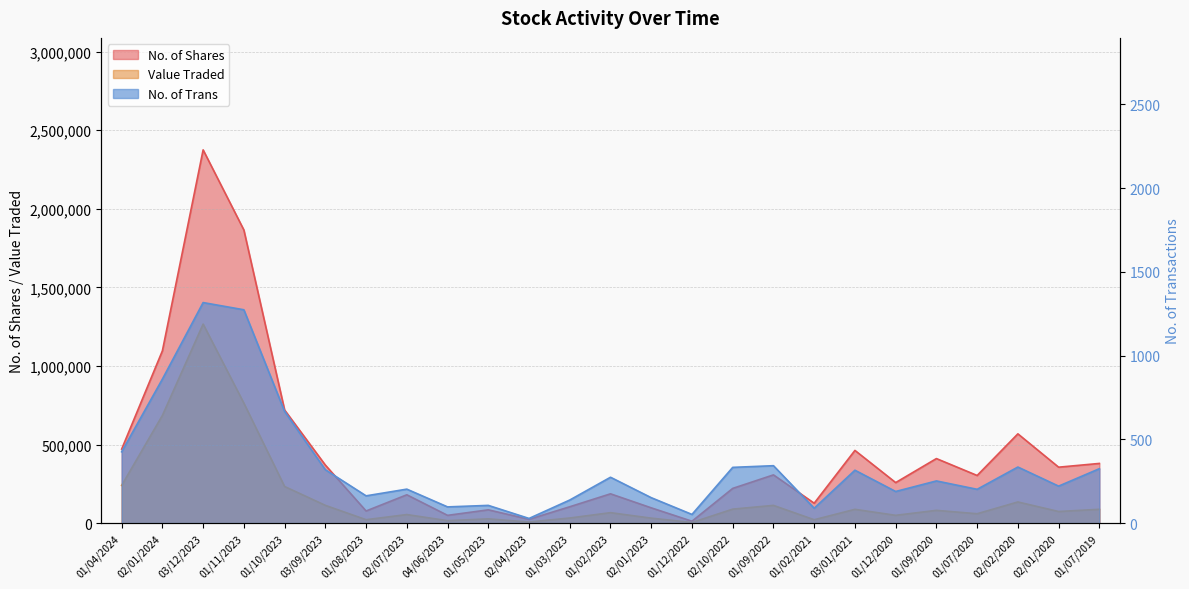

How many interior local peaks does the No. of Shares series have?

8